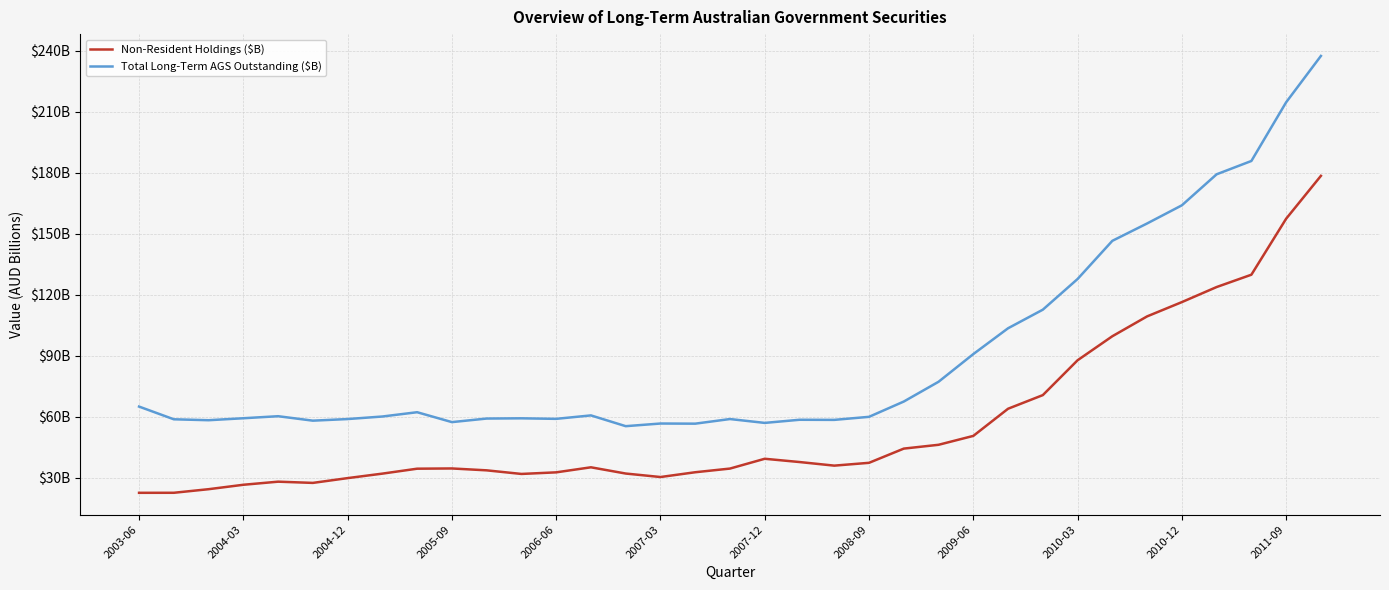

Does the chart have visible grid lines?

Yes